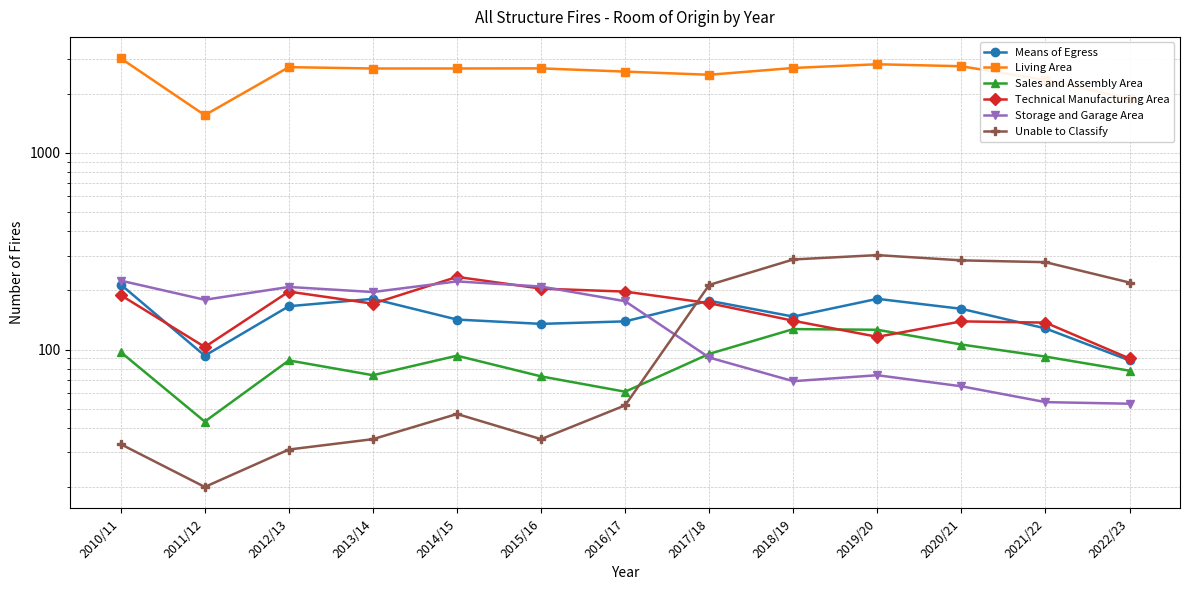

At which label is Living Area closest to 2290?

2021/22